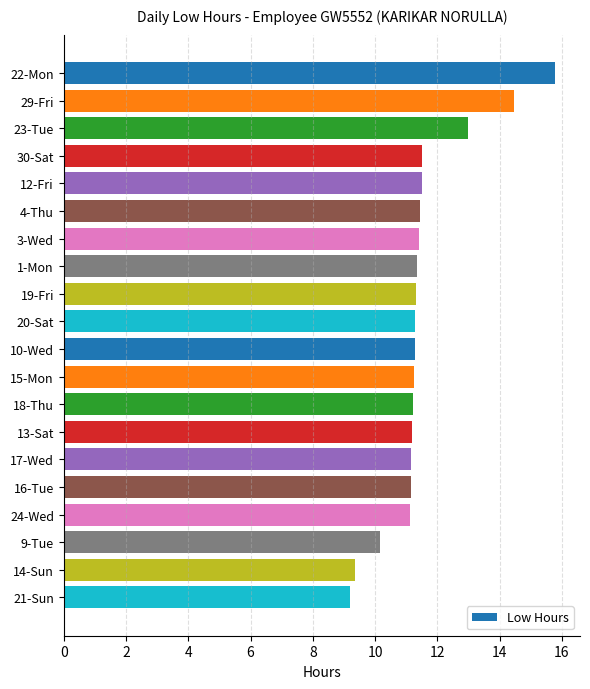

What is the label of the 14th bar from the top?

13-Sat